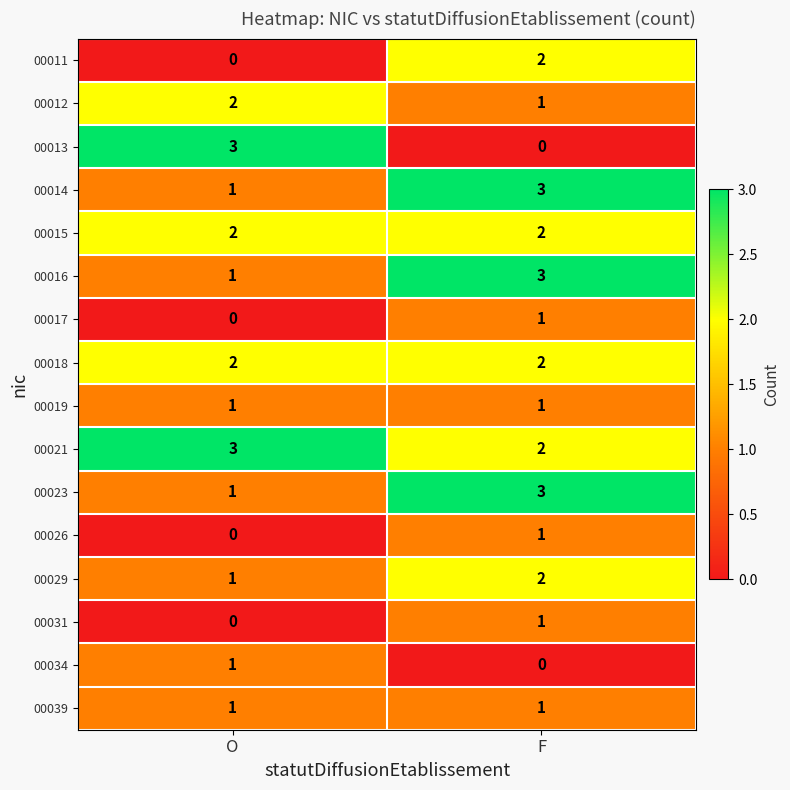

What is the sum of all 00021 values?

5